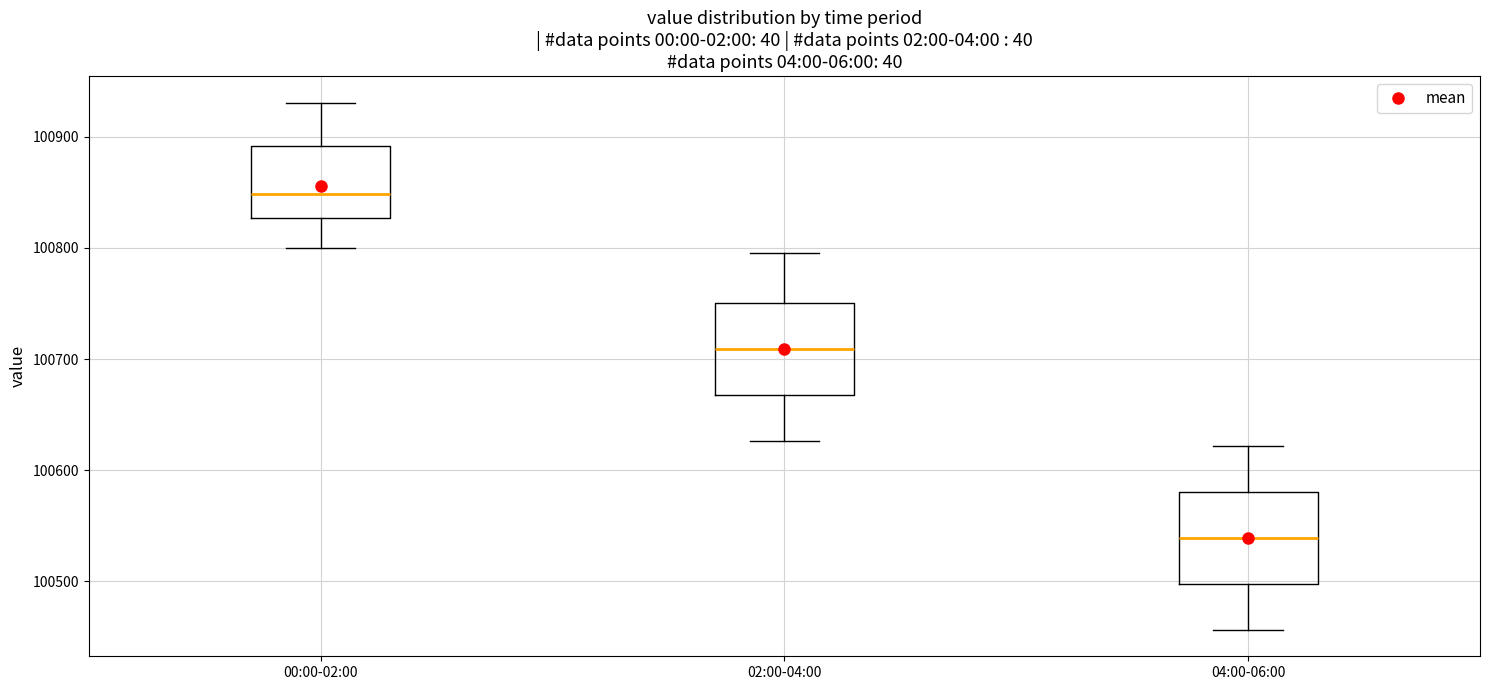

Reading left to right, read every box against the y-axis: the position of its median line, the range the box covers, and the ends of its whiskers. The values are not printed on the chart, so give them approximately, as read against the axis.

00:00-02:00: median 100850, box 100830 to 100890, whiskers 100800 to 100930
02:00-04:00: median 100710, box 100670 to 100750, whiskers 100630 to 100800
04:00-06:00: median 100540, box 100500 to 100580, whiskers 100460 to 100620